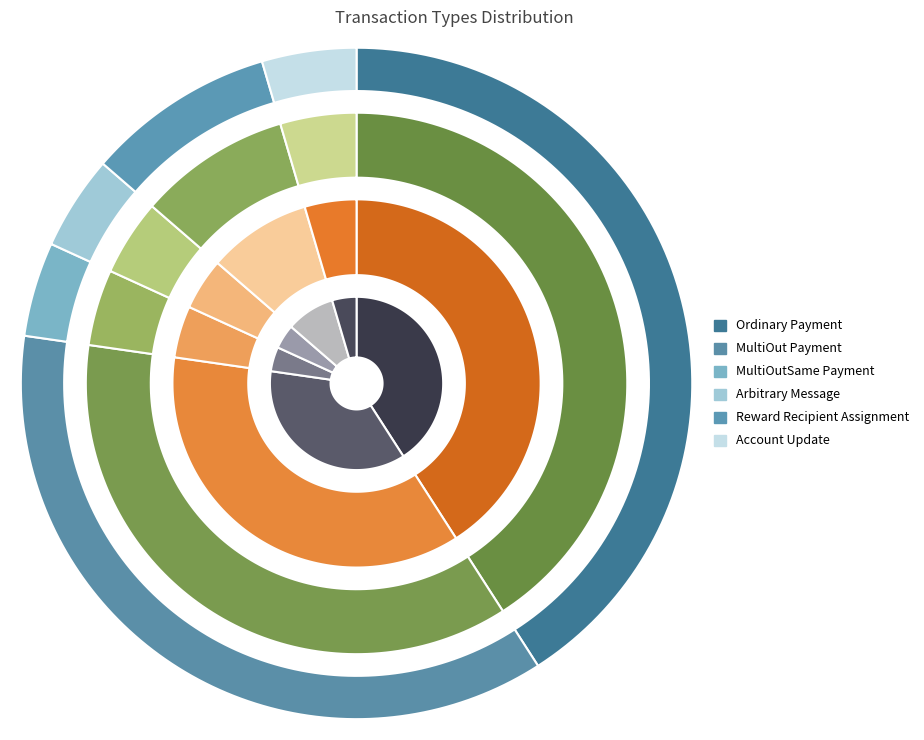

To the nearest percent, what is the difference between the Account Update and MultiOut Payment slice percentages?

32%